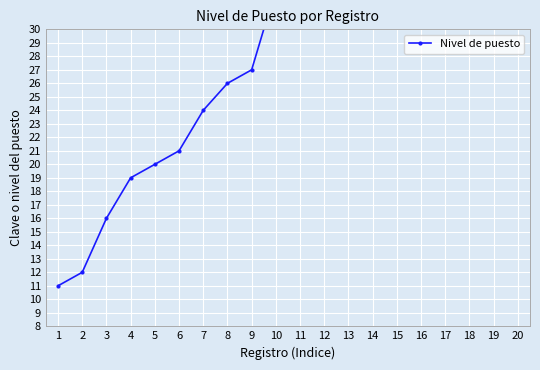

Read the value at 18.

76